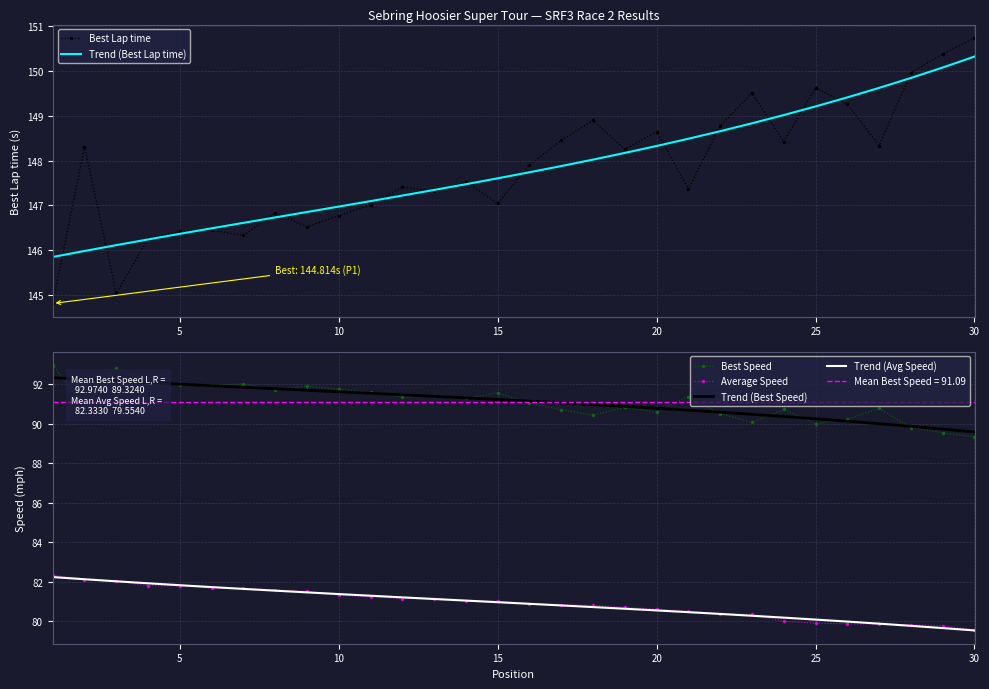

True or false: Average Speed has more than 1 points higher than both neighbors.

False